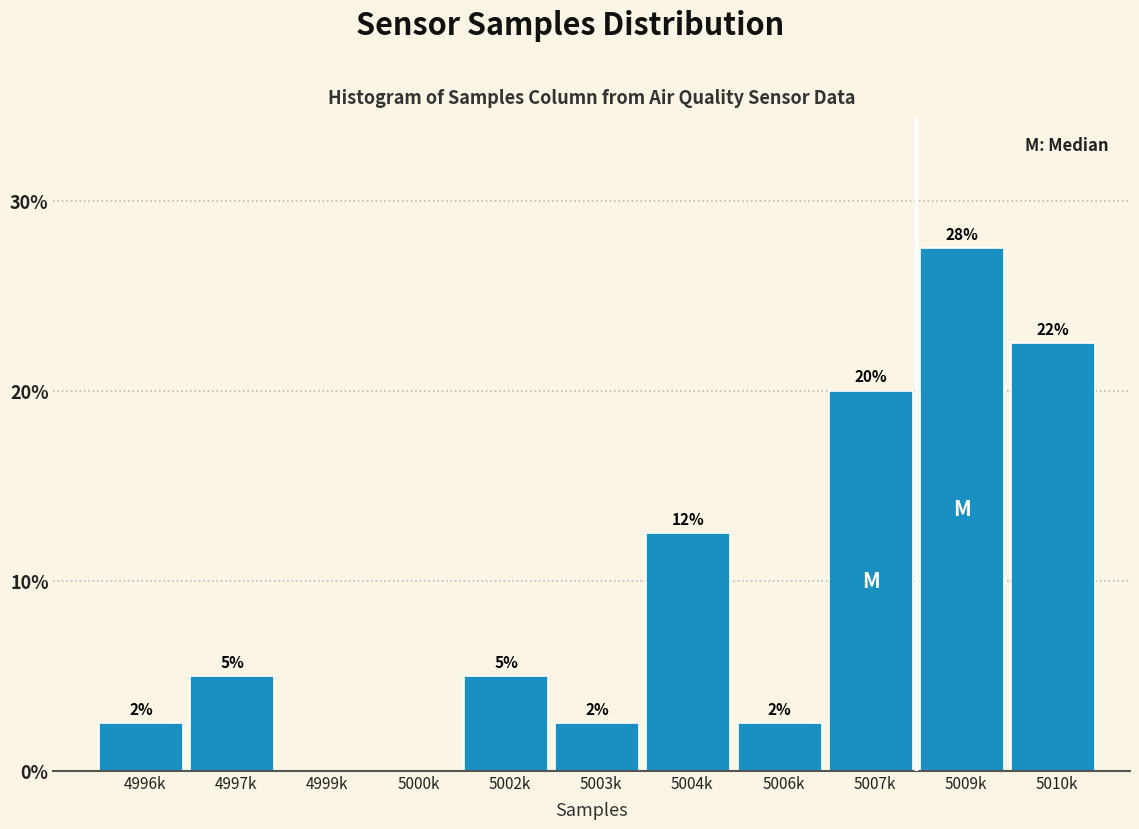

Are the bars horizontal?

No